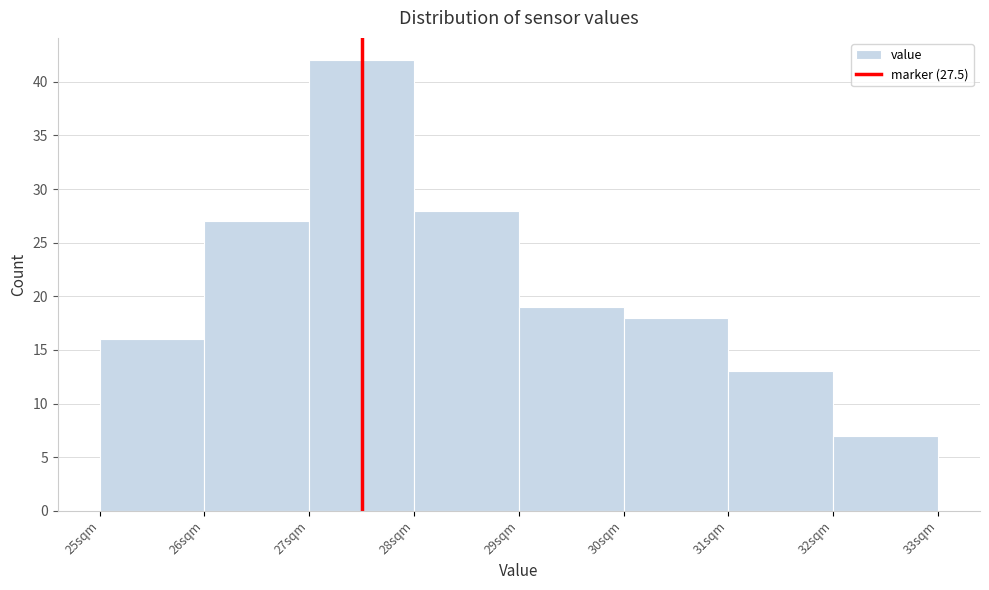

Reading left to right, list every bar in this chart as the range it spans on the x-axis followed by its height. The values are not printed on the chart, so give them approximately, as read against the axis.

25 to 26: 16
26 to 27: 27
27 to 28: 42
28 to 29: 28
29 to 30: 19
30 to 31: 18
31 to 32: 13
32 to 33: 7